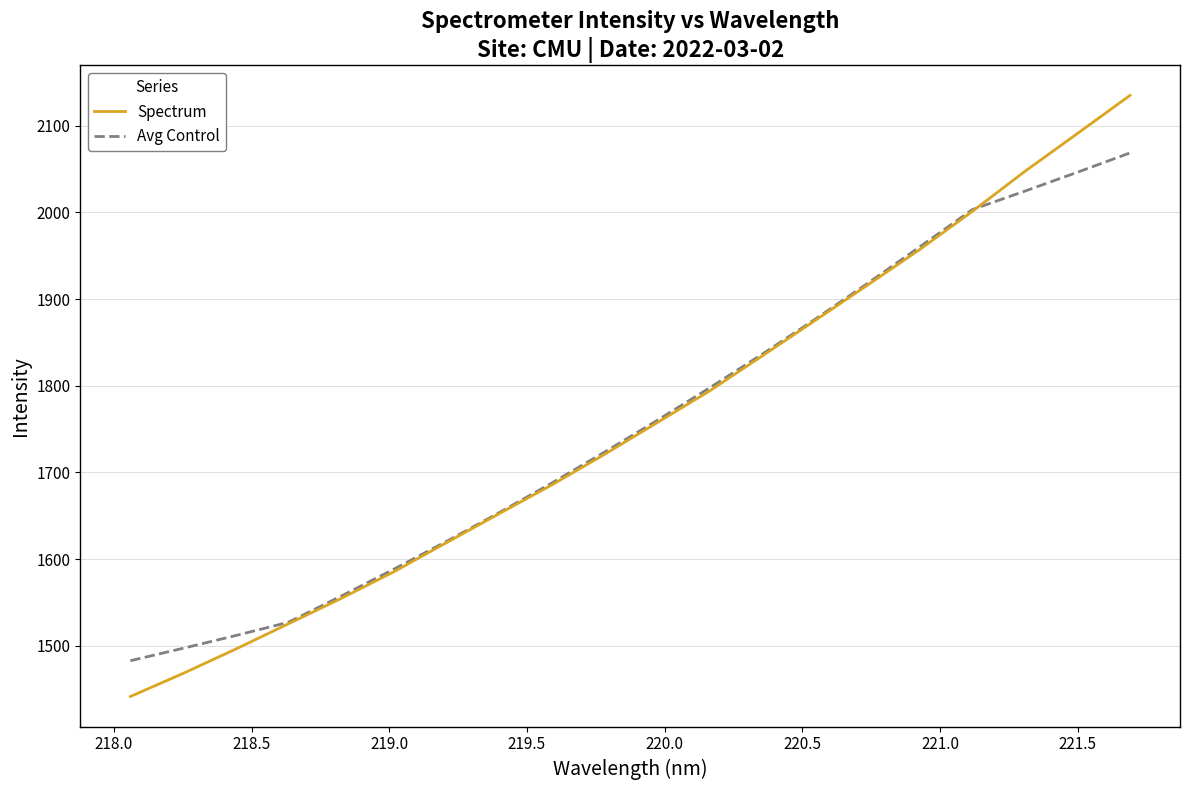

Rank the series by their maximum value, from lowest to highest.

Avg Control, Spectrum